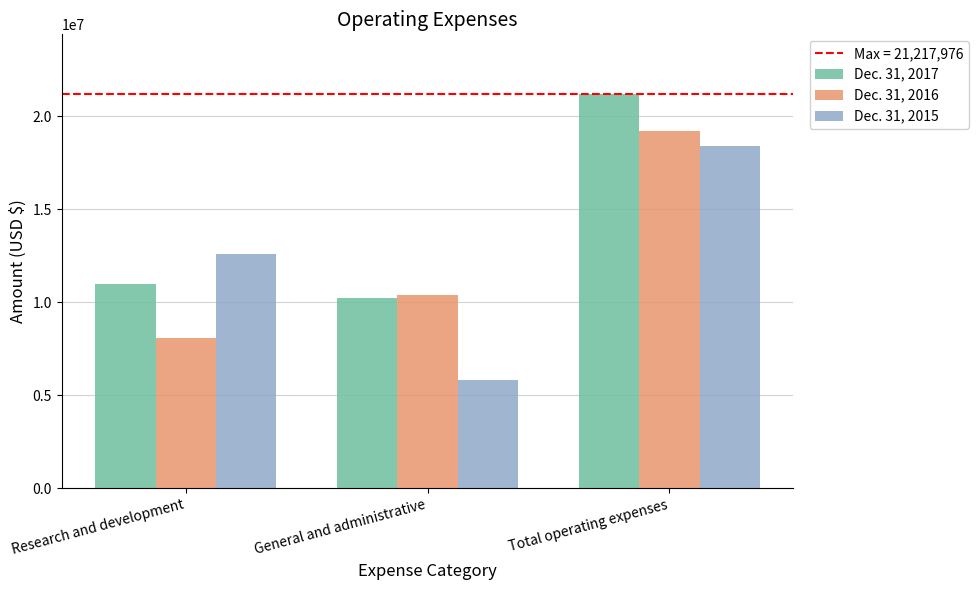

Is it true that Dec. 31, 2015 equals 18382068 at Total operating expenses?

True